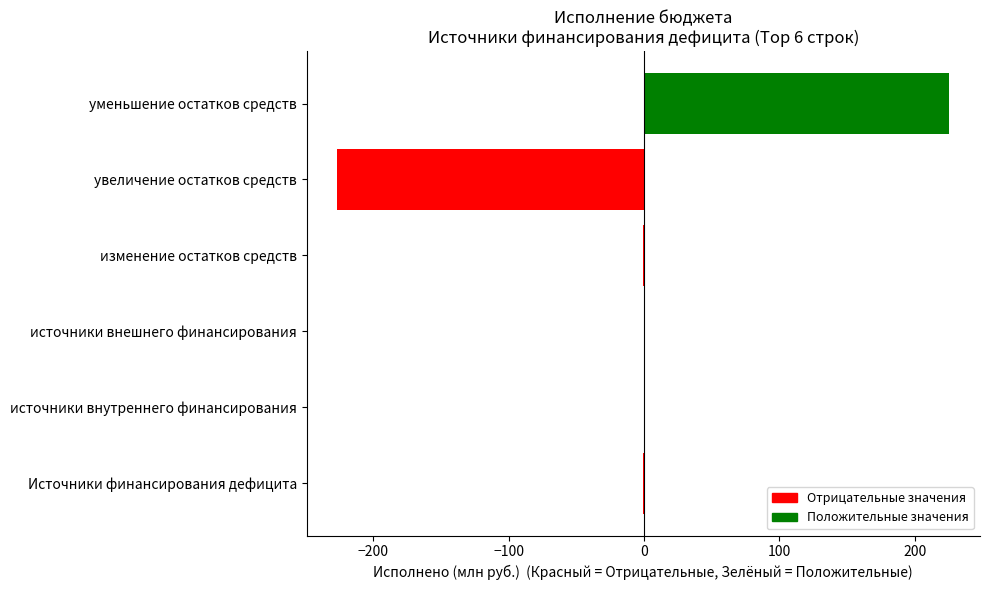

What is the label of the 2nd bar from the right?

увеличение остатков средств